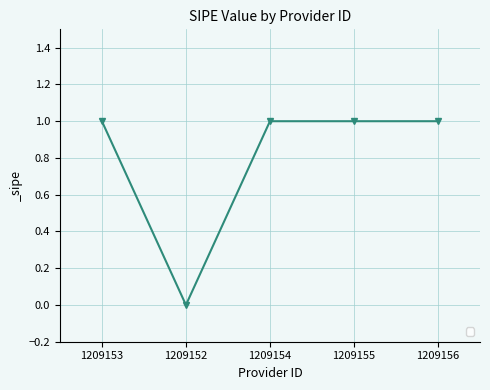

What is the difference between the maximum and minimum values?

1